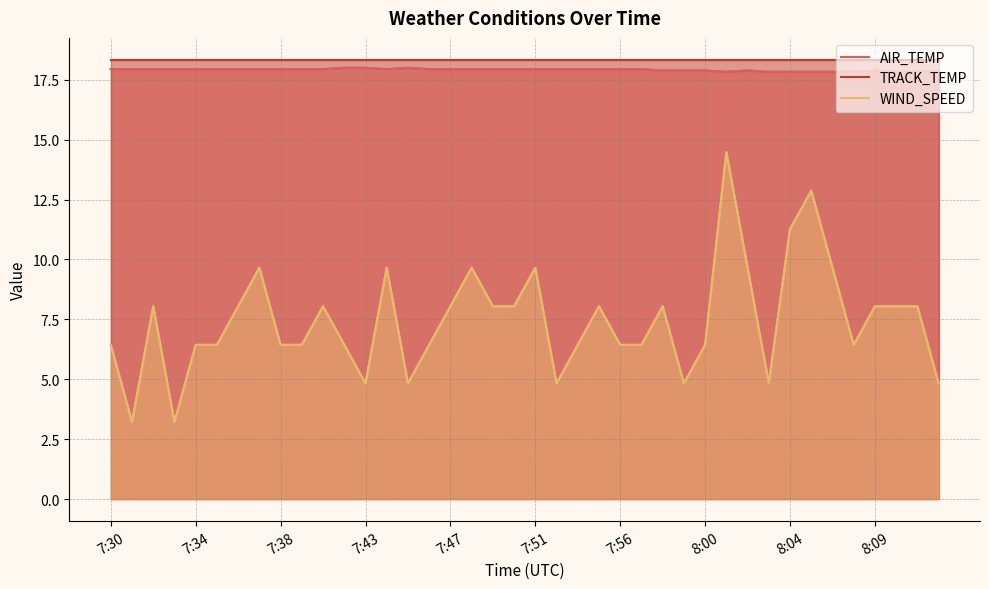

The AIR_TEMP series shows 17.9 at 22. True or false?

True